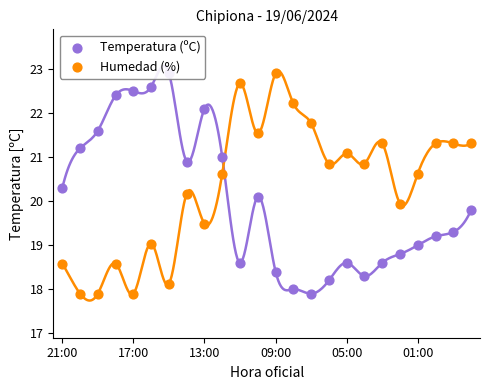

What are all the series names shown in the legend?

Temperatura (ºC), Humedad (%)